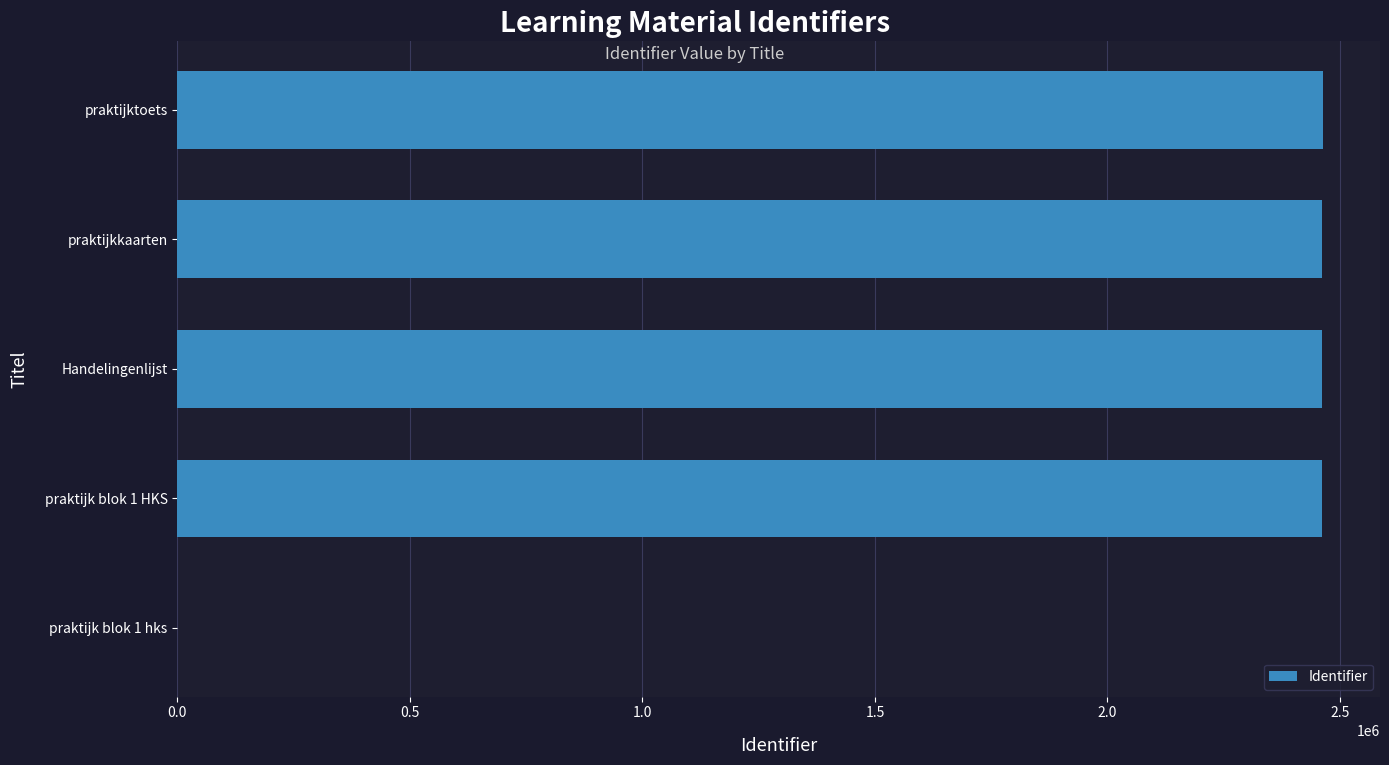

Where is the data nearest to the value 1231466?

praktijk blok 1 HKS